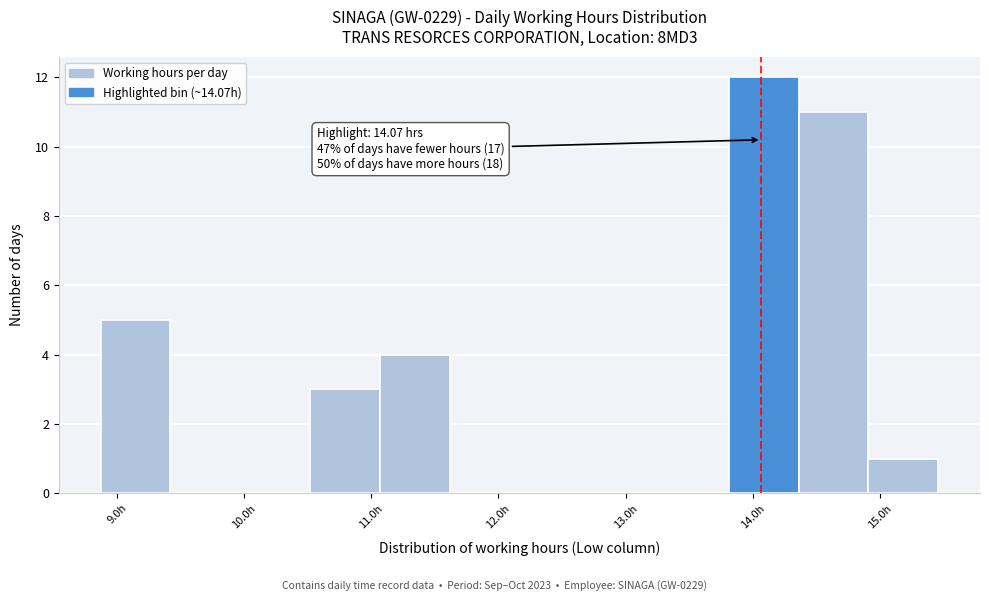

Over which range of the x-axis is the bar tallest?

13.8 to 14.4